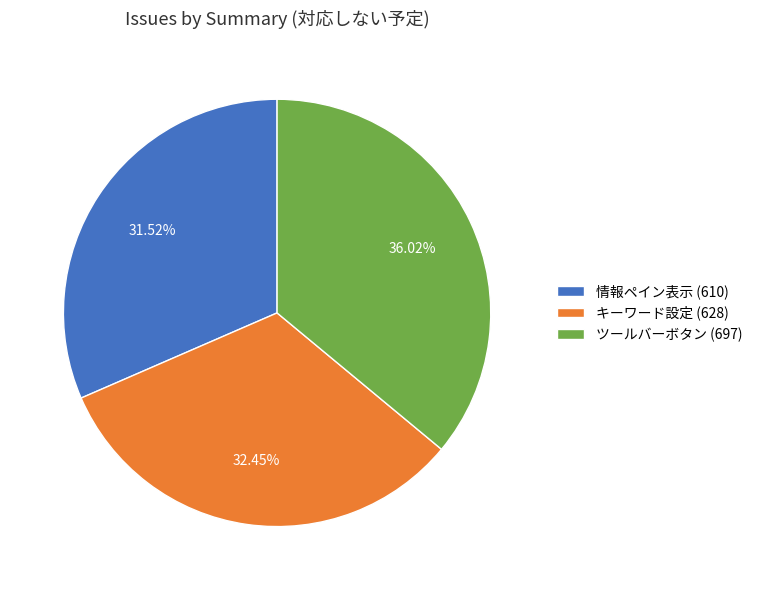

Is there any slice that represents more than half of the pie?

No